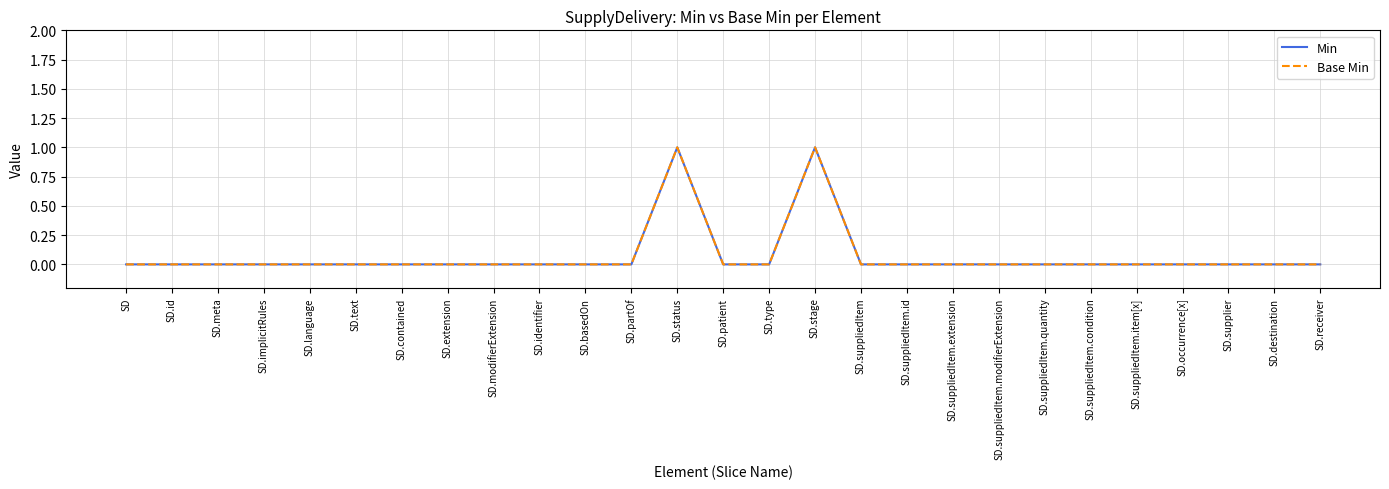

Does the chart display data point markers on the line(s)?

No